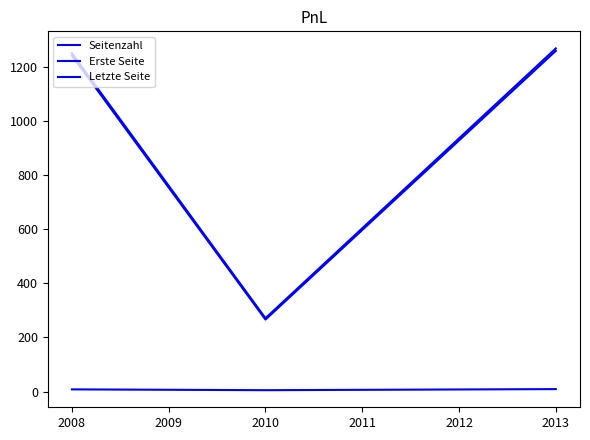

Rank the series at 2008 from lowest to highest value.

Seitenzahl, Erste Seite, Letzte Seite